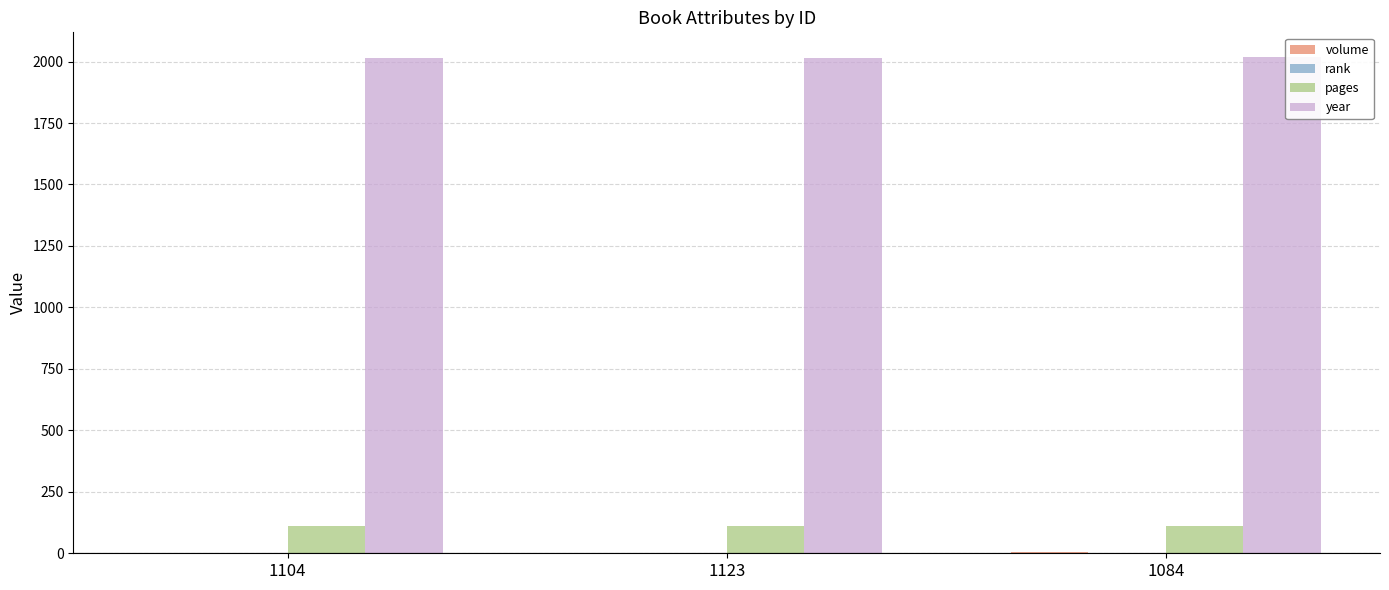

What is the maximum value shown in the chart?

2018